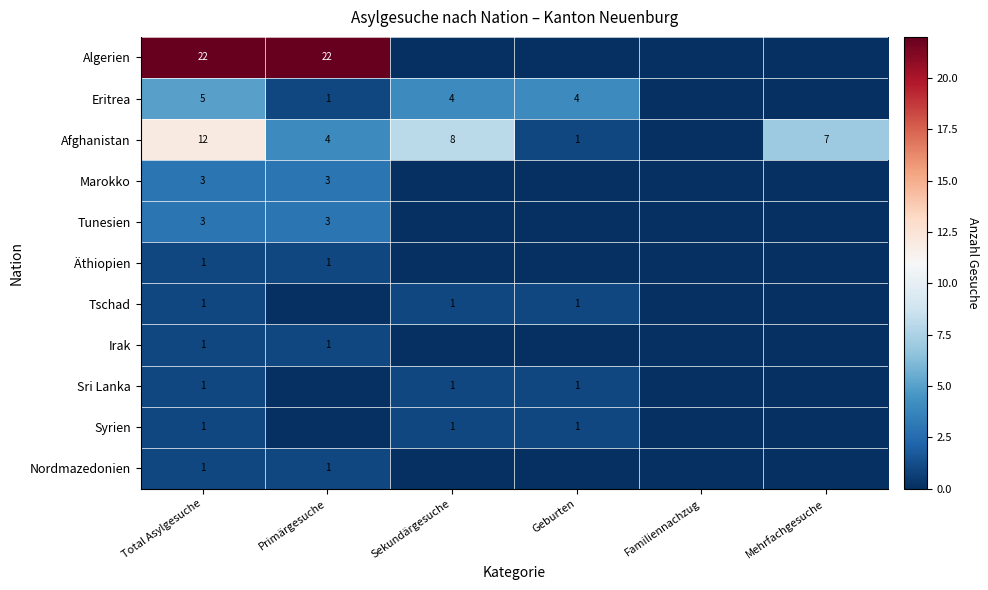

Is the value of Eritrea at Total Asylgesuche greater than the value of Syrien at Geburten?

Yes